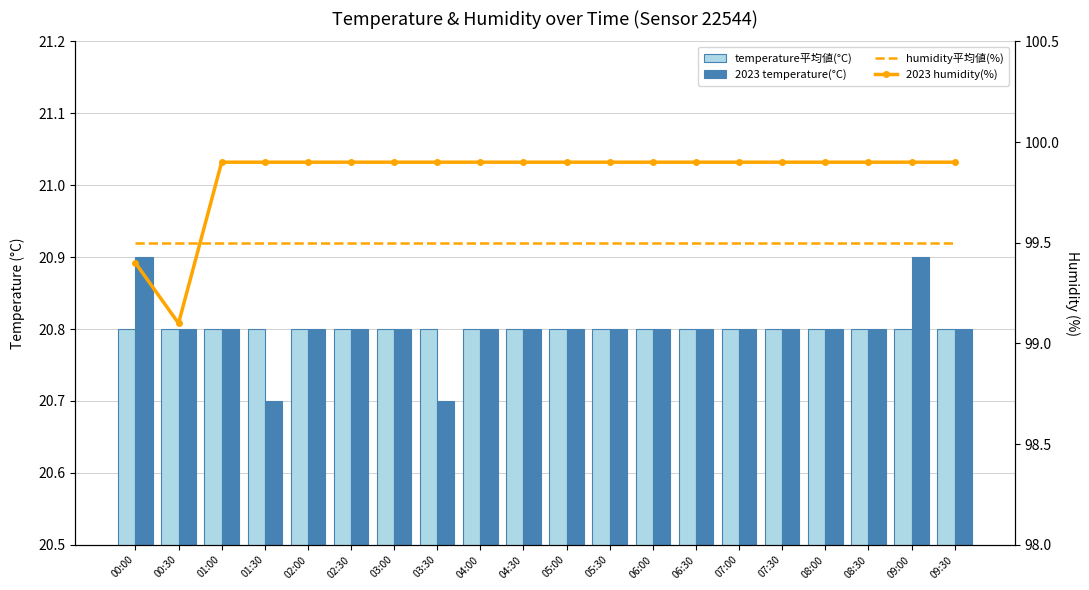

Count the number of categories in the chart.

20